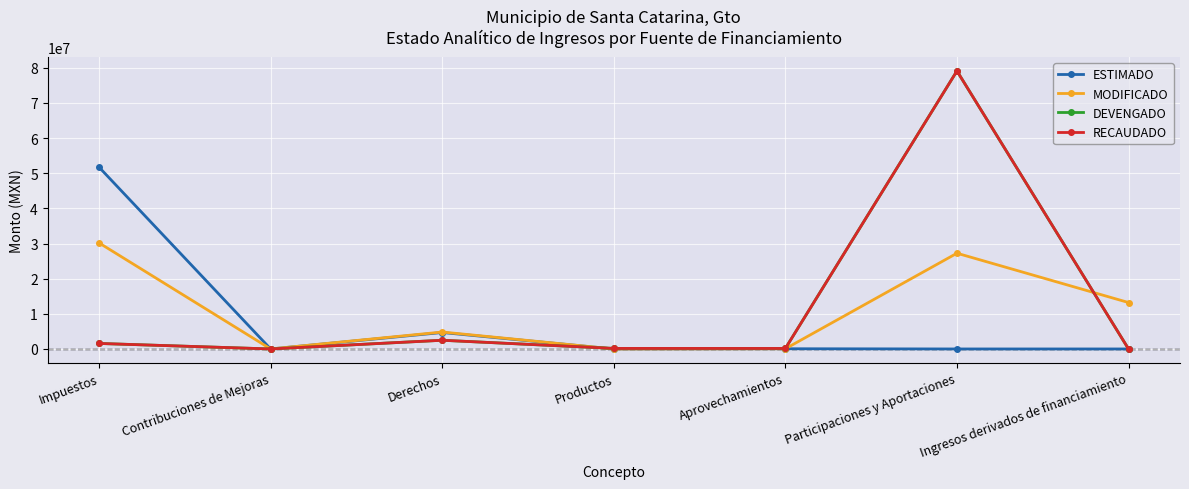

Reading left to right, list all the values displayed in this chart.

ESTIMADO: Impuestos=51718527.9	Contribuciones de Mejoras=0.0	Derechos=4680493.8	Productos=0.0	Aprovechamientos=60944.8	Participaciones y Aportaciones=0.0	Ingresos derivados de financiamiento=0.0
MODIFICADO: Impuestos=30172969.6	Contribuciones de Mejoras=0.0	Derechos=4820844.2	Productos=0.0	Aprovechamientos=60944.8	Participaciones y Aportaciones=27239397.4	Ingresos derivados de financiamiento=13208658.8
DEVENGADO: Impuestos=1567052.4	Contribuciones de Mejoras=0.0	Derechos=2475406.0	Productos=154958.4	Aprovechamientos=148031.7	Participaciones y Aportaciones=79098042.7	Ingresos derivados de financiamiento=0.0
RECAUDADO: Impuestos=1567052.4	Contribuciones de Mejoras=0.0	Derechos=2475406.0	Productos=154958.4	Aprovechamientos=148031.7	Participaciones y Aportaciones=79098042.7	Ingresos derivados de financiamiento=0.0